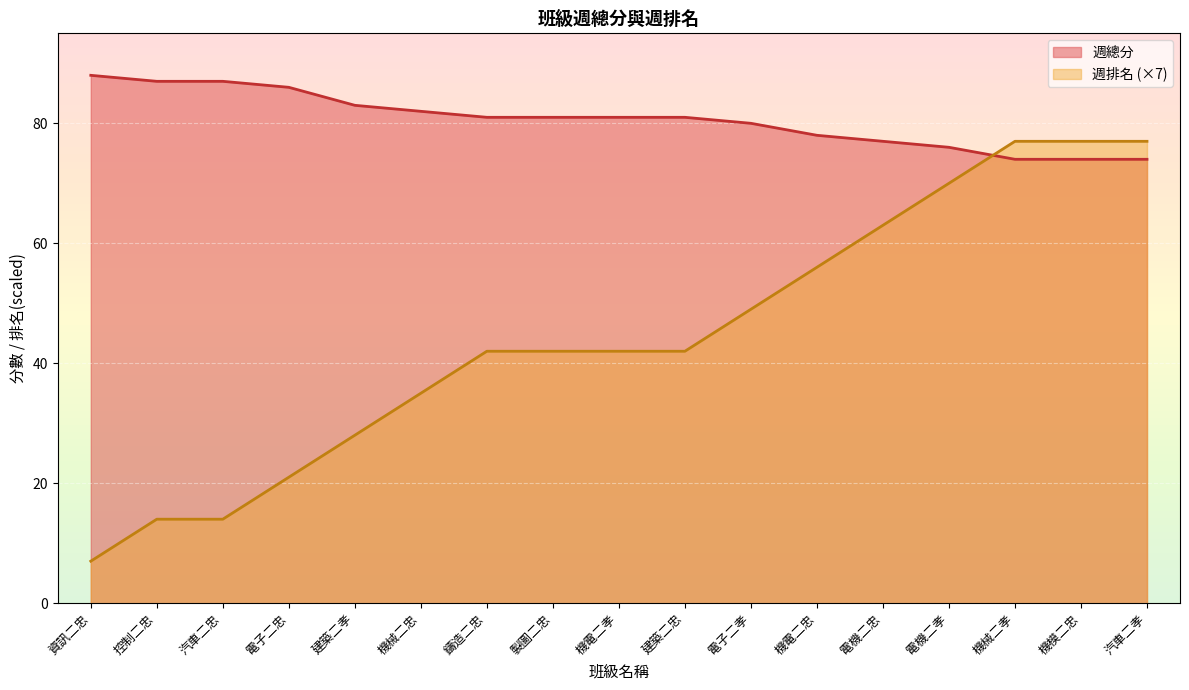

True or false: 週總分 has more than 2 interior local peaks.

False